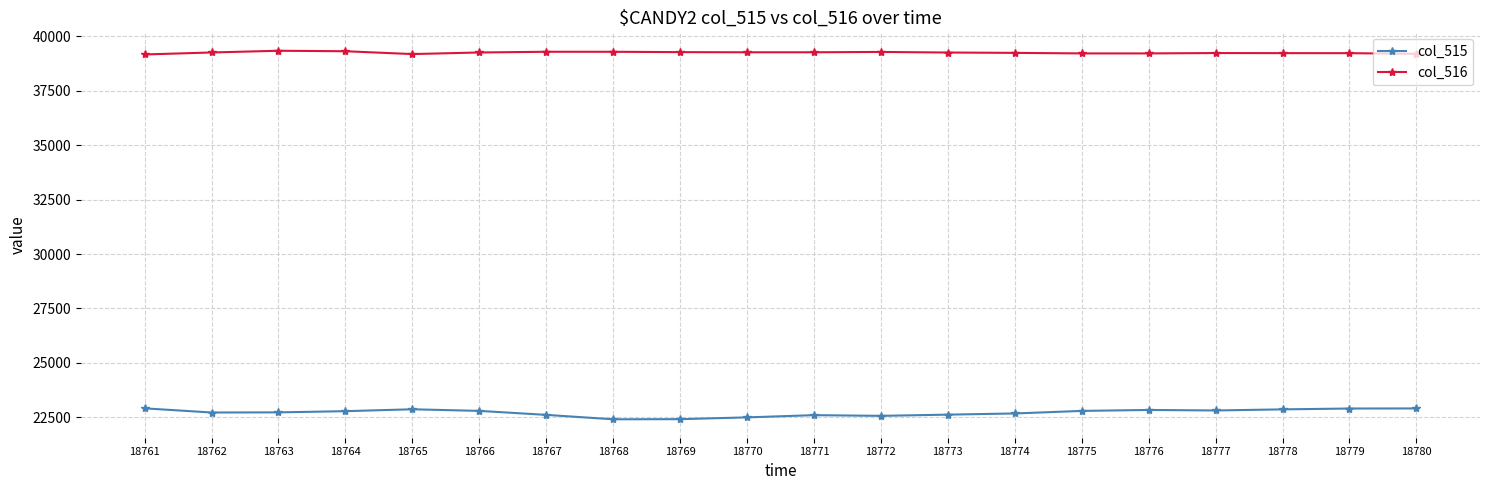

What is the difference between the second highest and minimum values in the col_515 series?

499